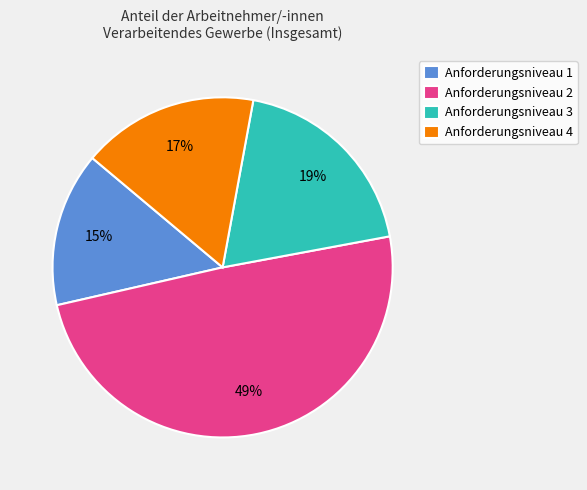

Do Anforderungsniveau 3 and Anforderungsniveau 2 together represent more than half of the pie?

Yes